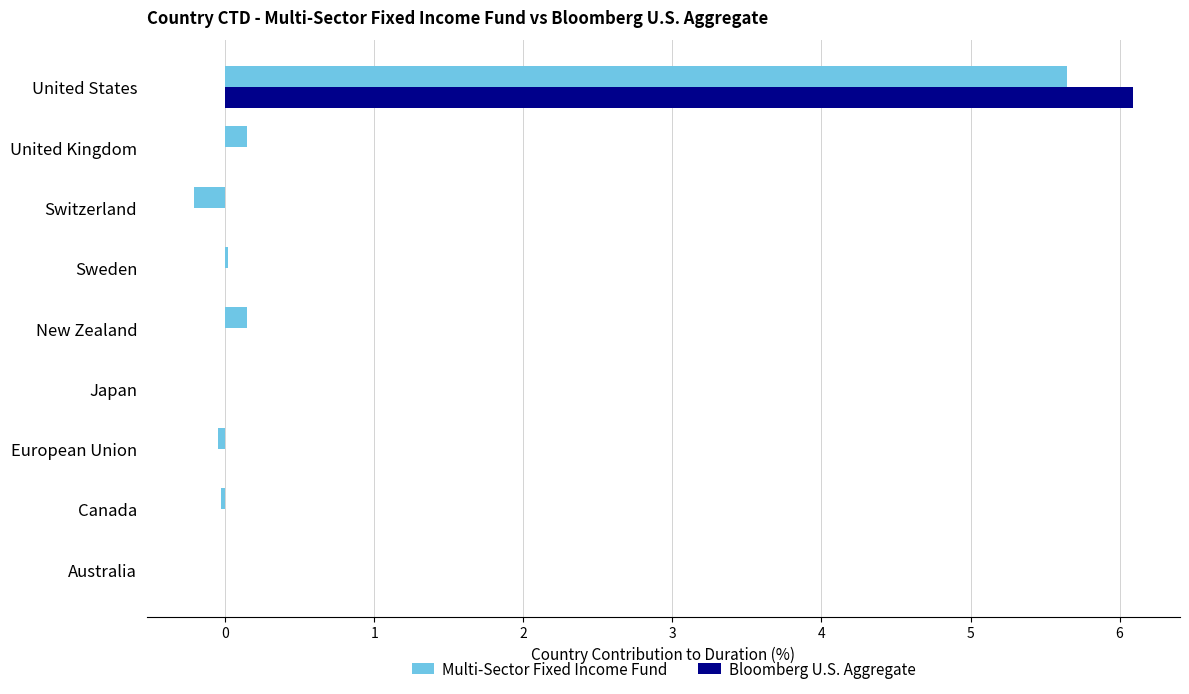

What is the average value of the Bloomberg U.S. Aggregate series?

0.7